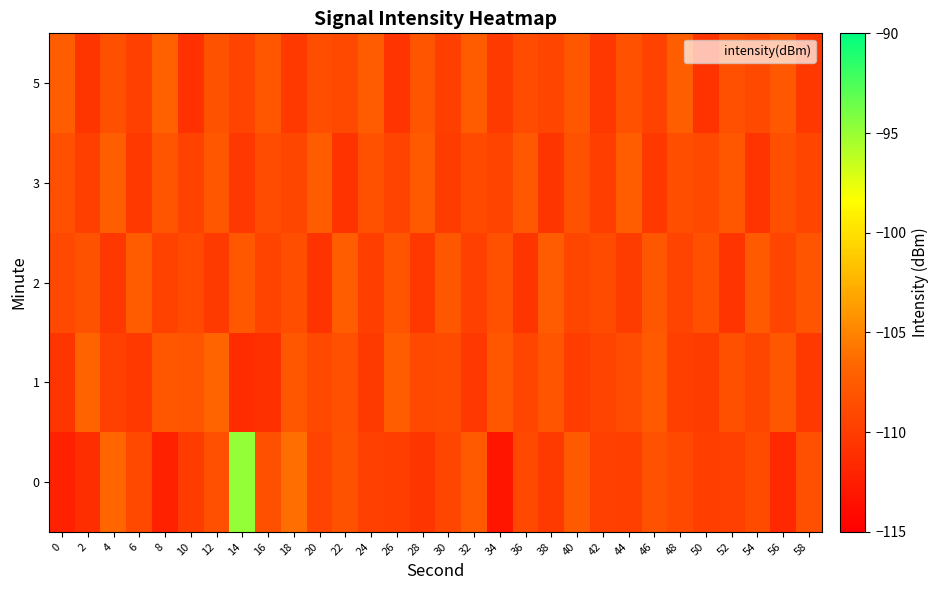

Count the number of categories in the chart.

30